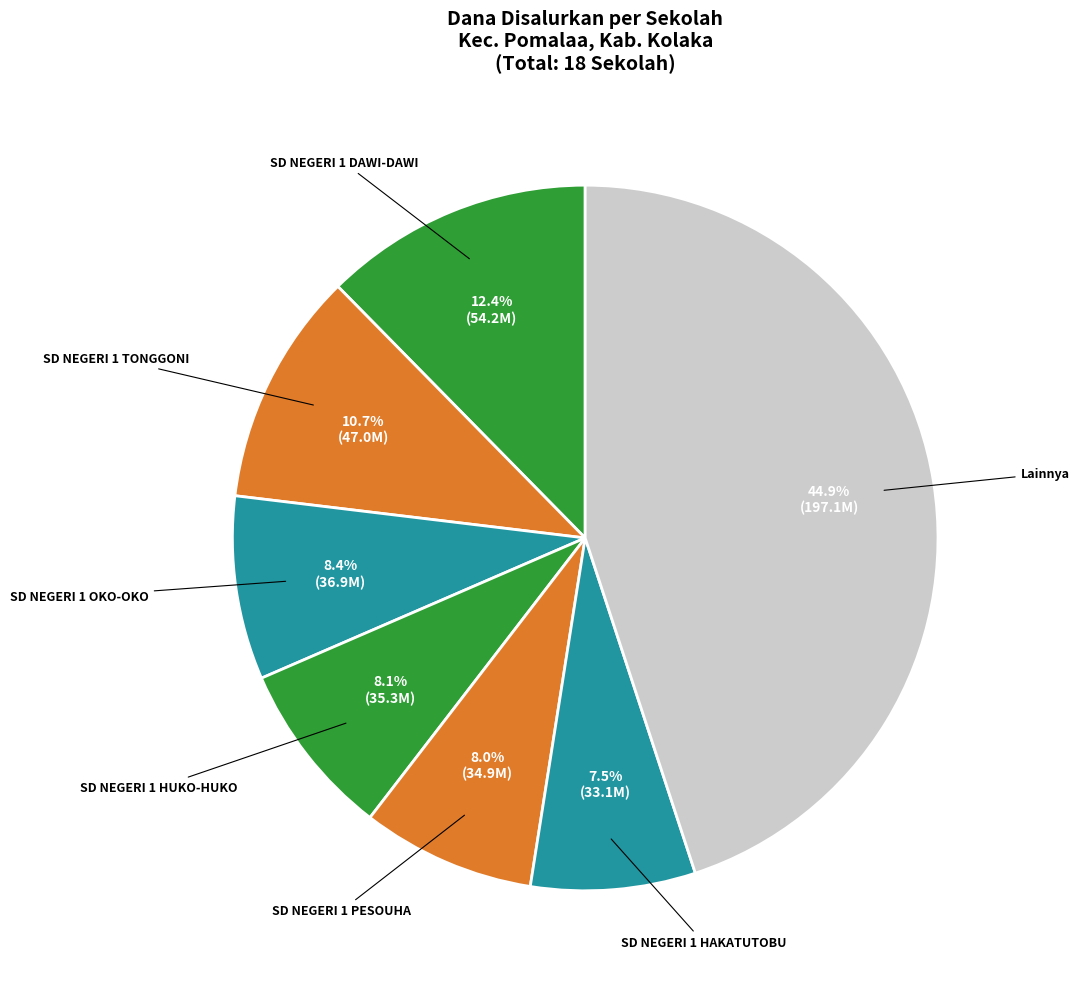

How many segments does this pie chart have?

7